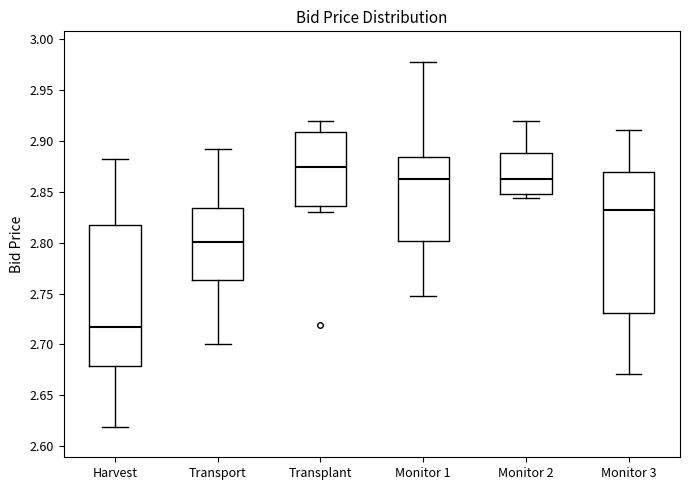

Which box has the highest median line?

Transplant